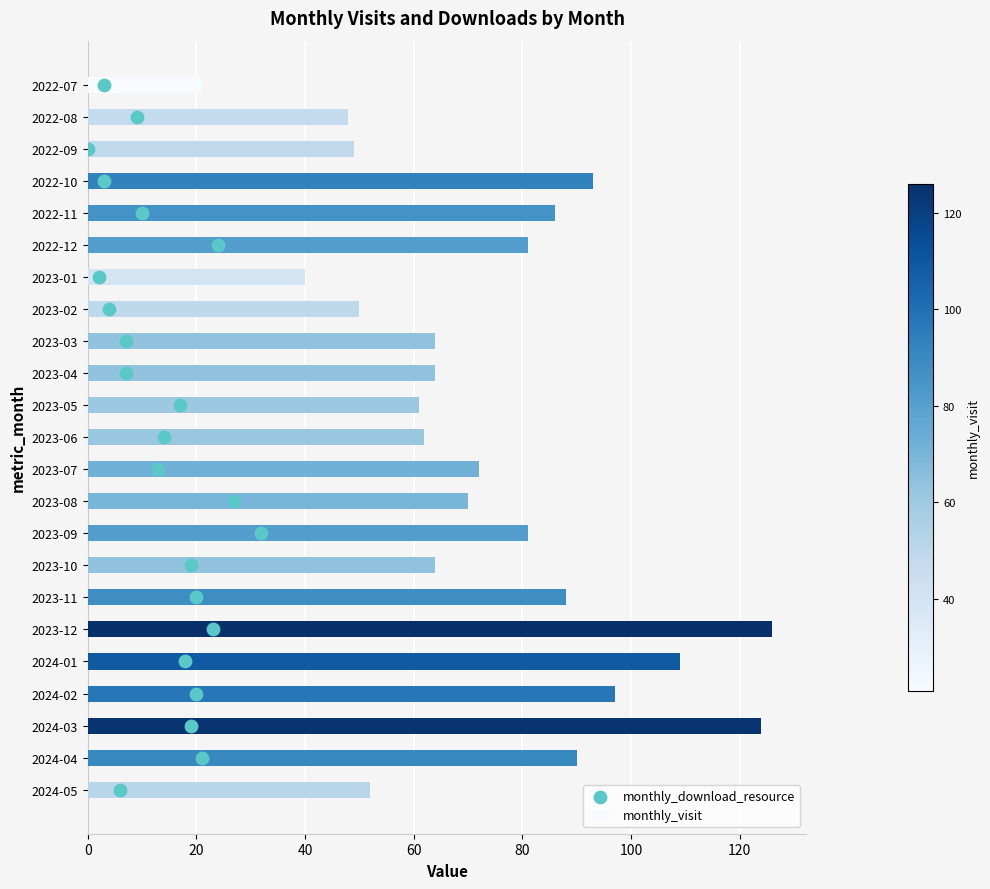

At how many categories does at least one series exceed 109?

2